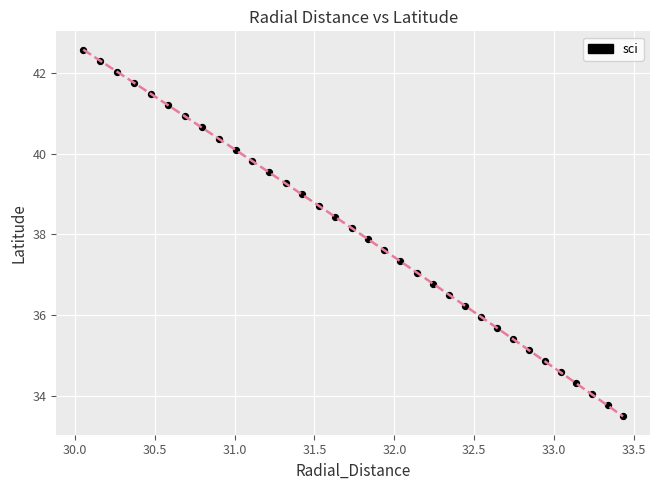

What is the range of X values (max minus min)?

3.4